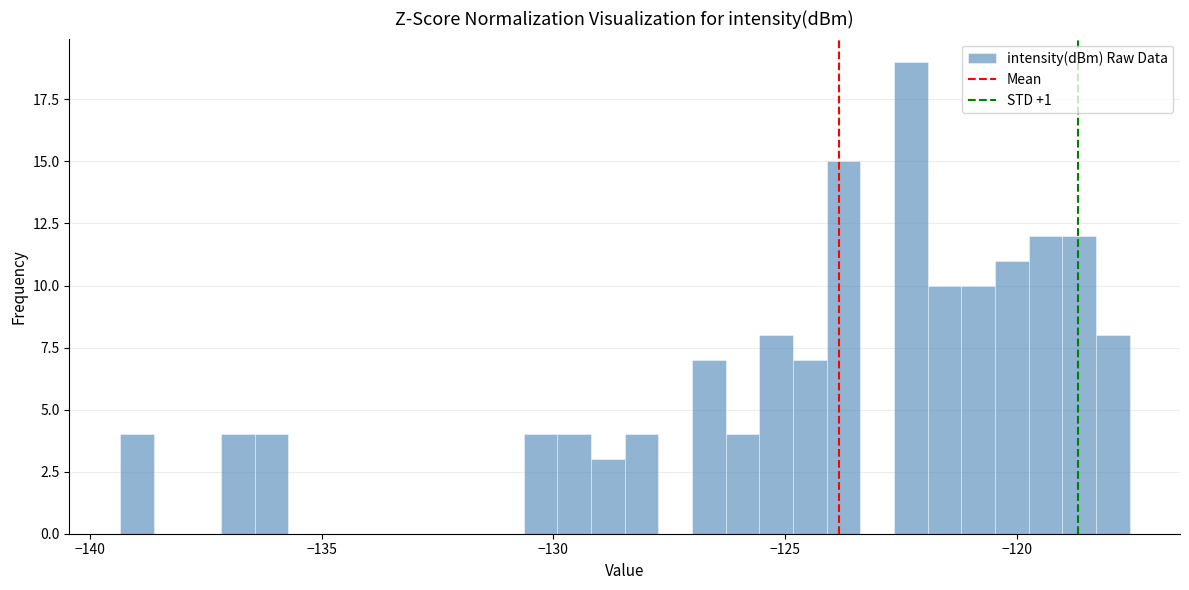

Around what value on the x-axis is the tallest bar? Give the approximate position of its centre, as read against the axis.

-122.5